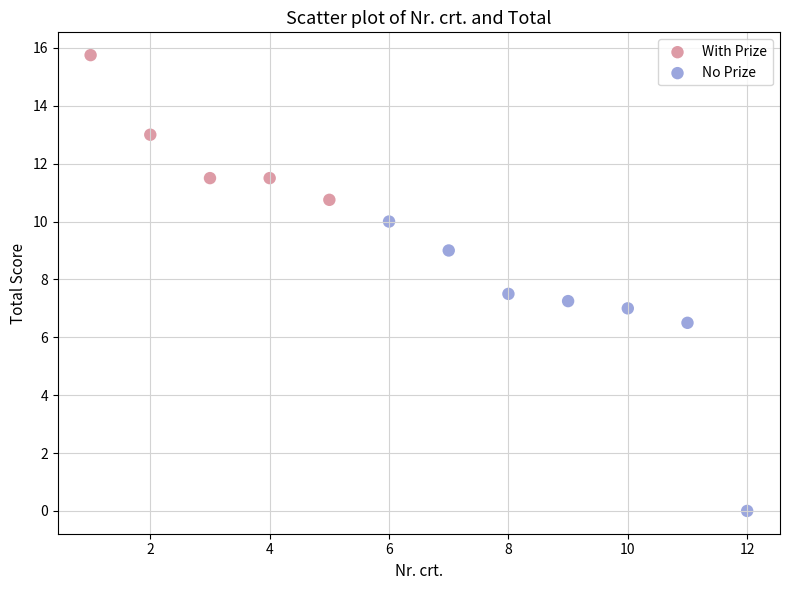

Which series contains the lowest Y value?

No Prize